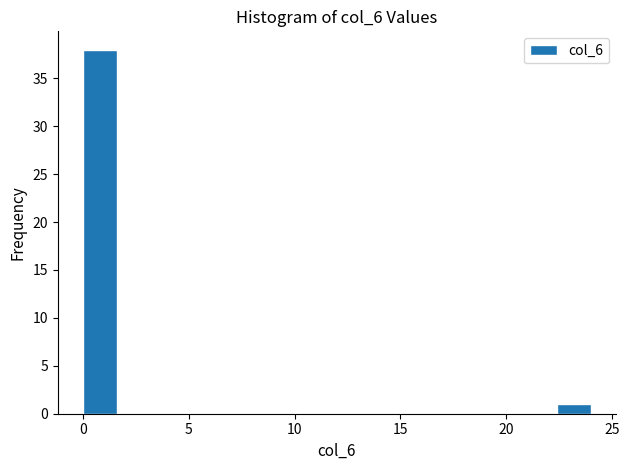

Read against the x-axis, roughly where is the centre of the tallest bar?

1.0